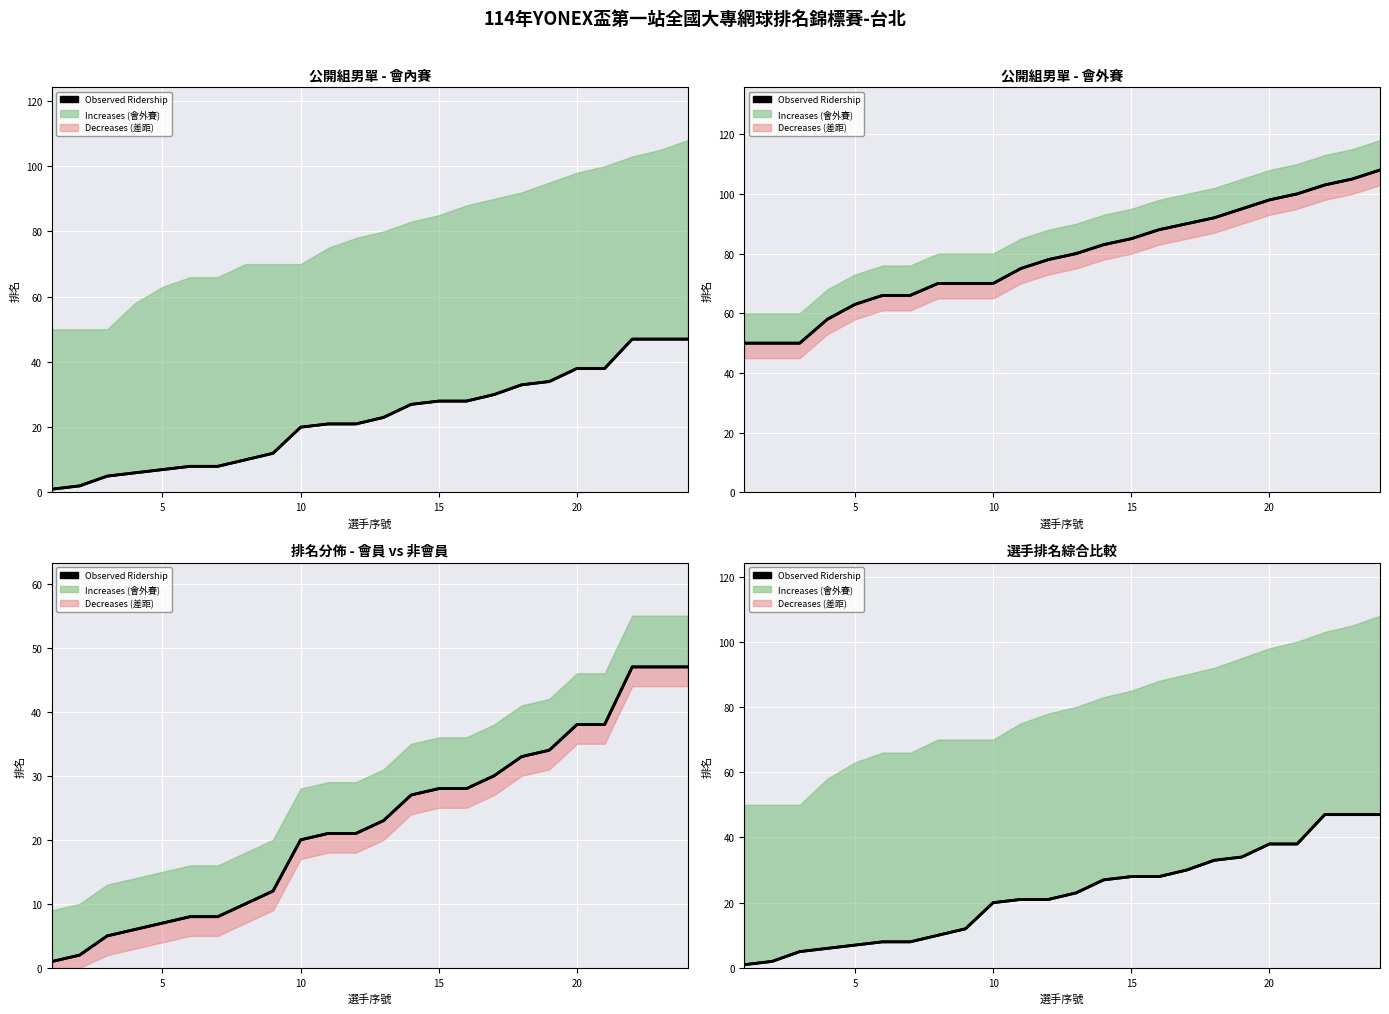

True or false: the data shows 2 at 0.

False